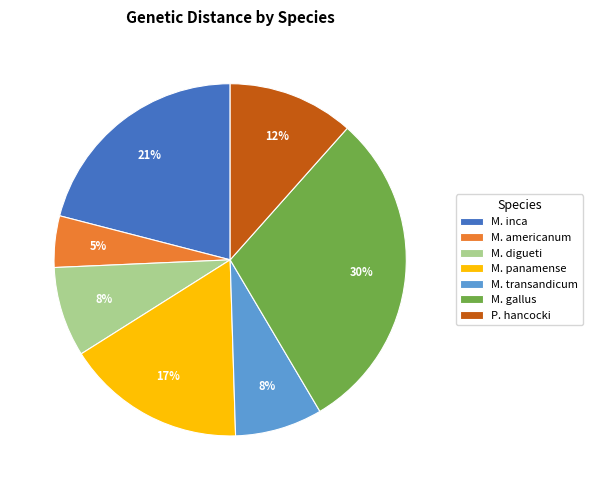

Count the number of slices in the pie.

7